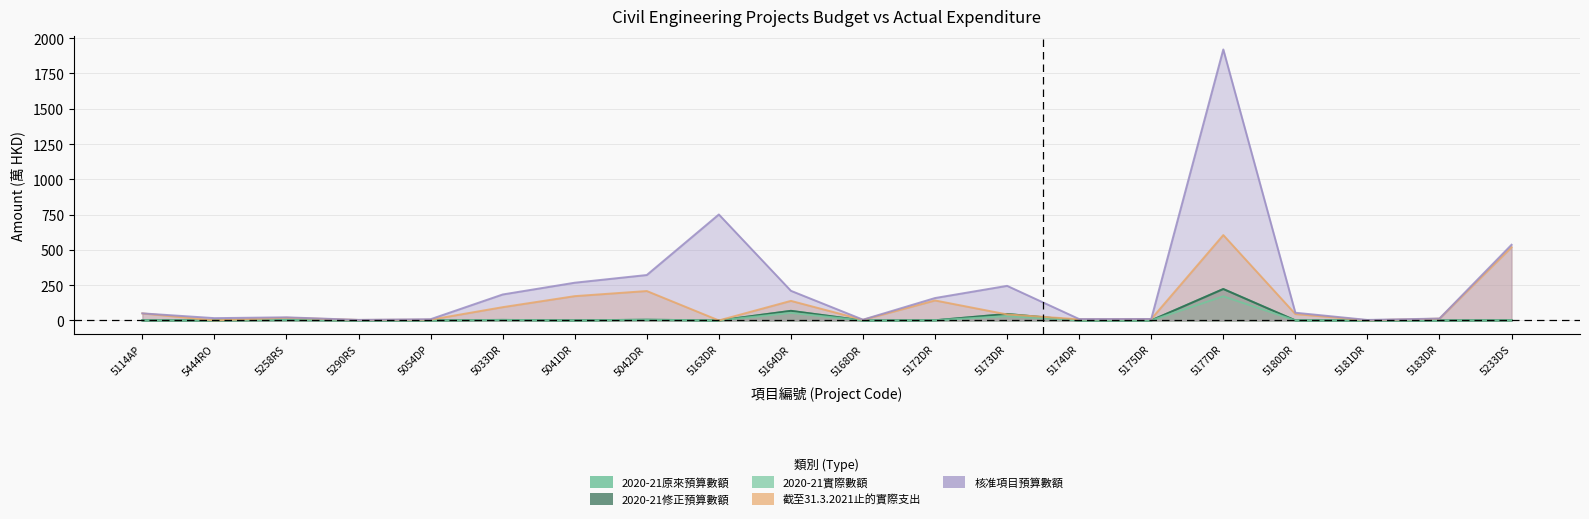

At which category does 2020-21原來預算數額 reach its first local peak?

5258RS